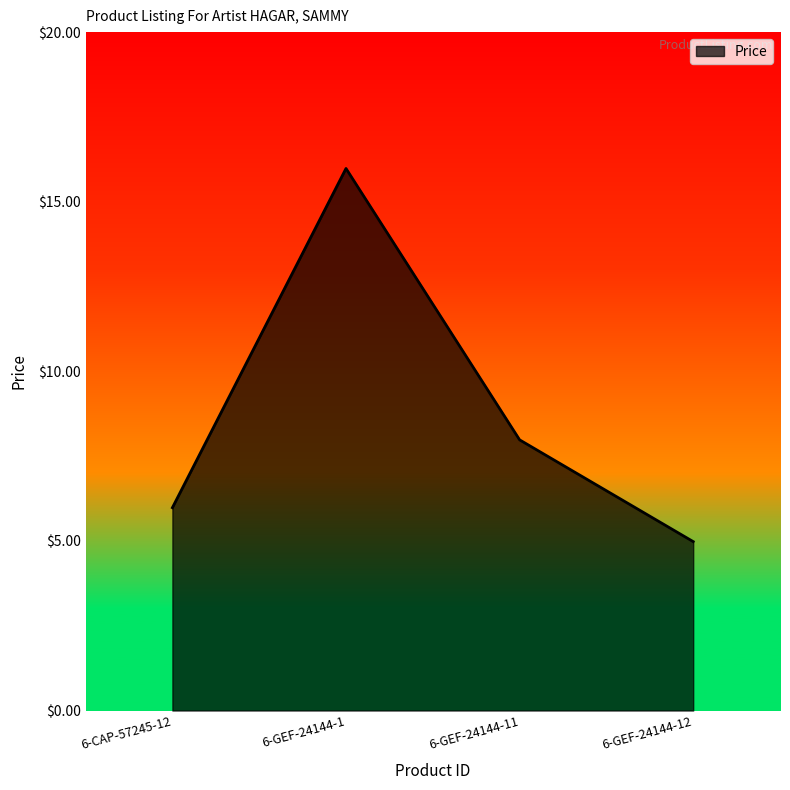

What is the minimum value shown in the chart?

5.0